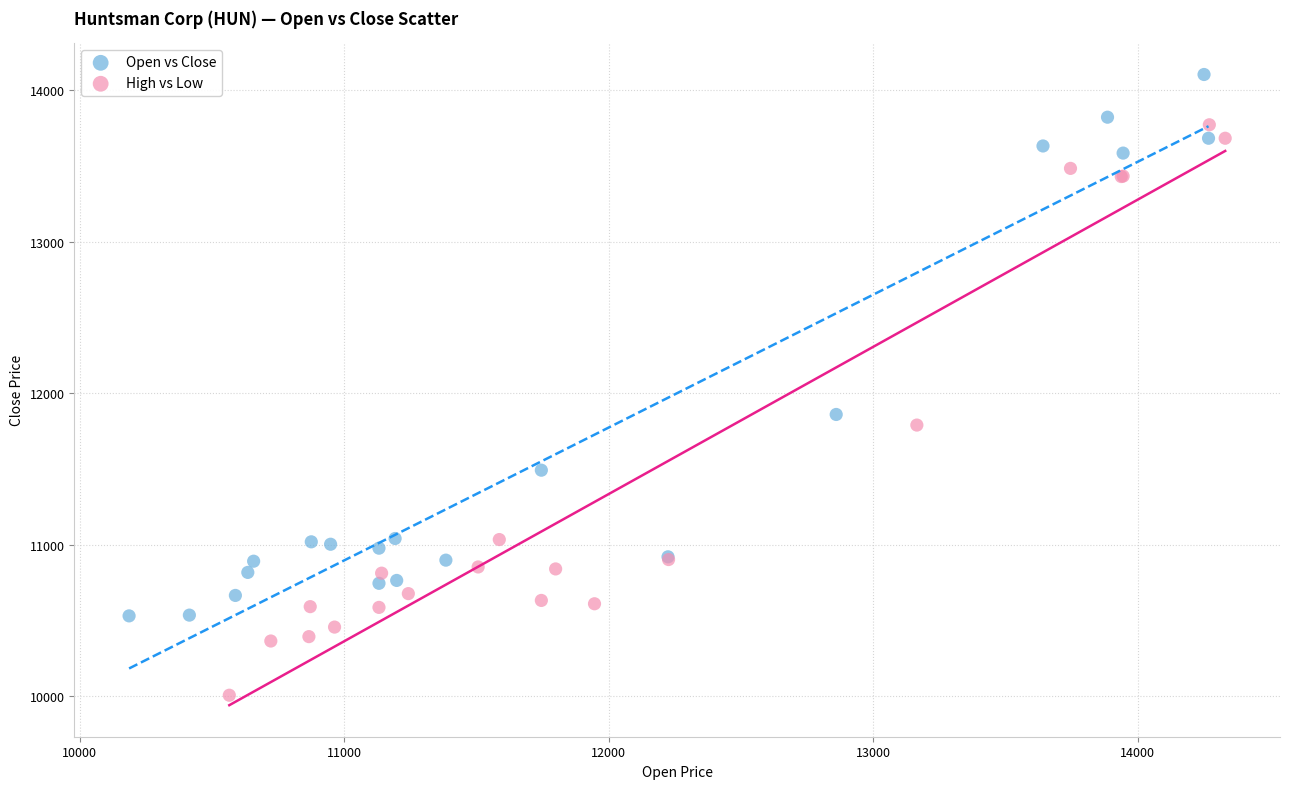

Which series contains the lowest Y value?

High vs Low